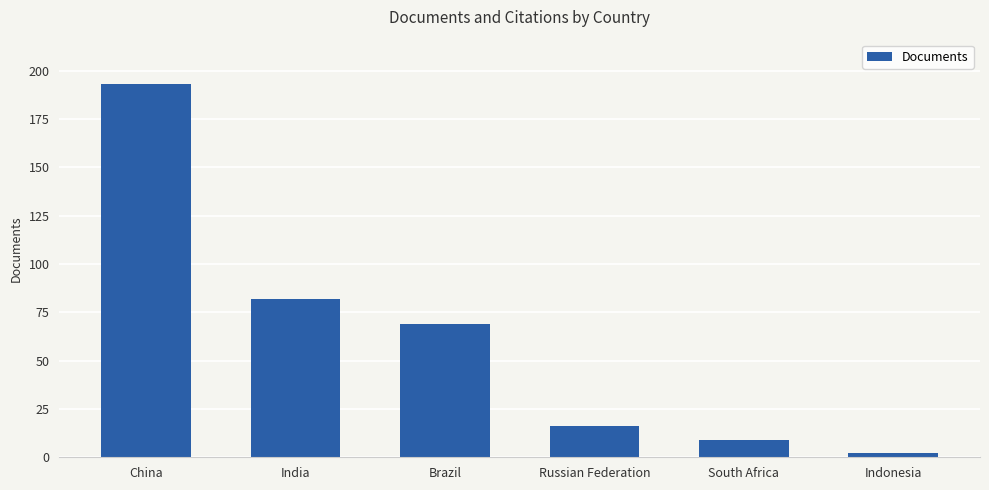

Reading right to left, list all the values displayed in this chart.

Indonesia=2	South Africa=9	Russian Federation=16	Brazil=69	India=82	China=193